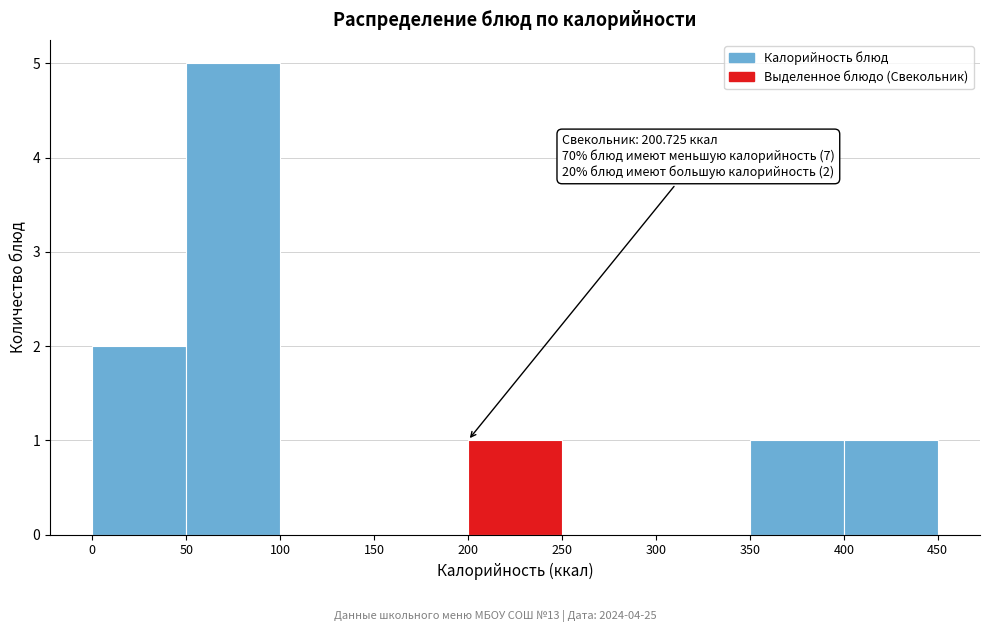

Which range on the x-axis has the tallest bar?

50 to 100